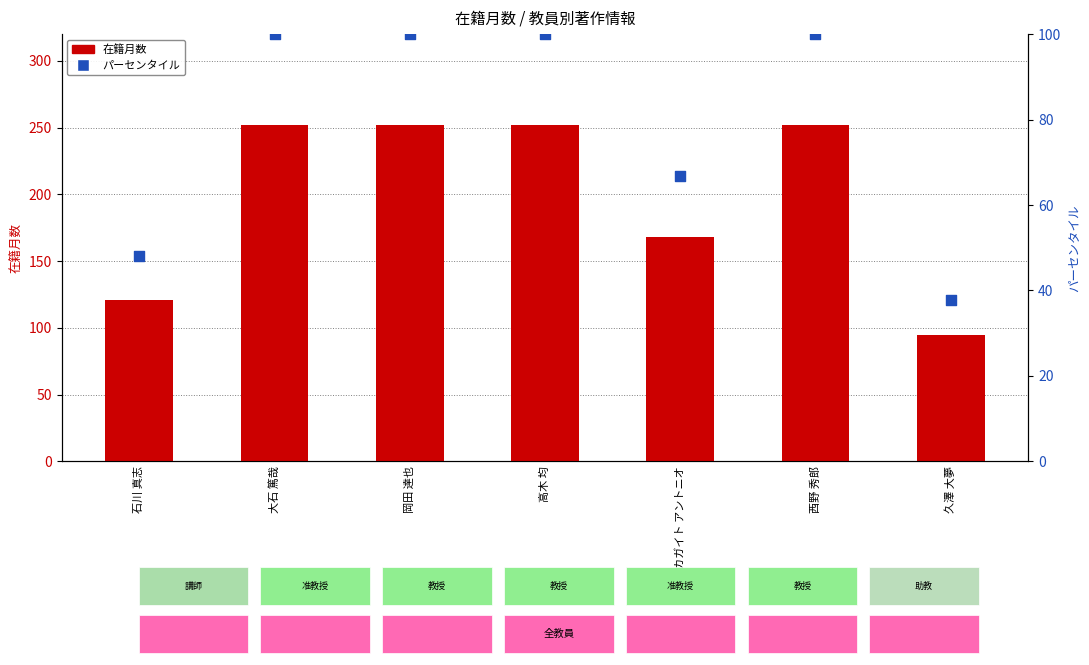

At how many categories does at least one series exceed 61?

7